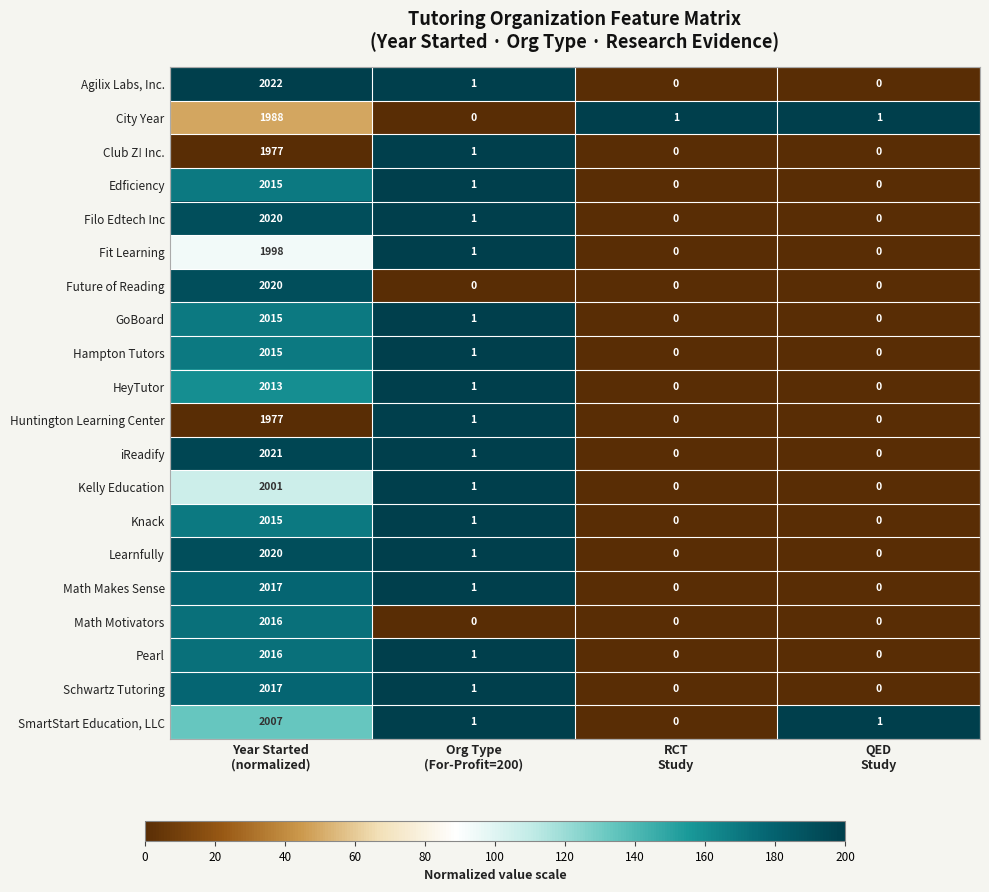

How many series are shown in this chart?

20